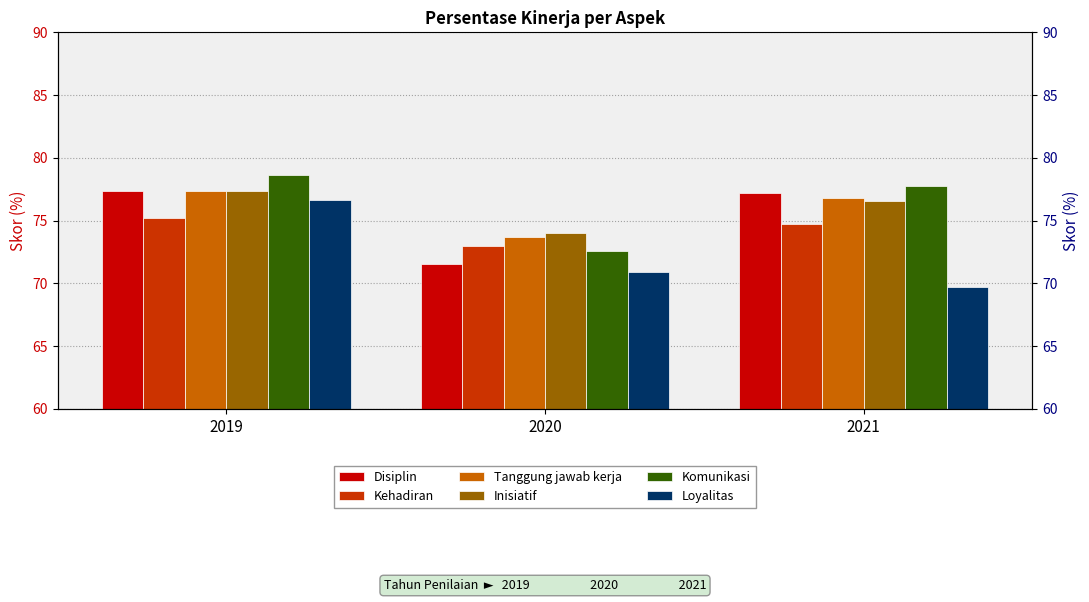

Are the bars grouped side by side (vs. stacked)?

Yes